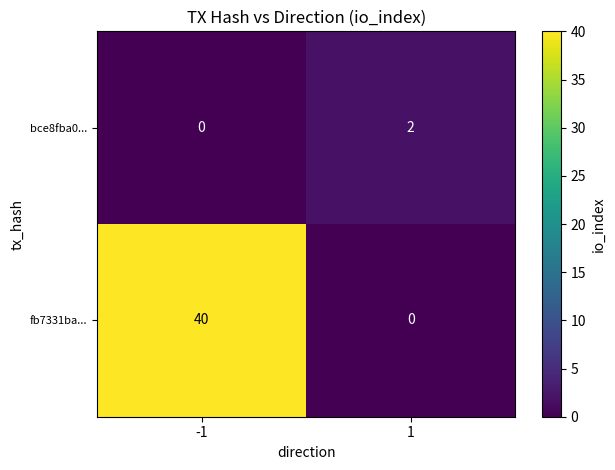

List the series in order of their peak value, highest first.

fb7331ba..., bce8fba0...